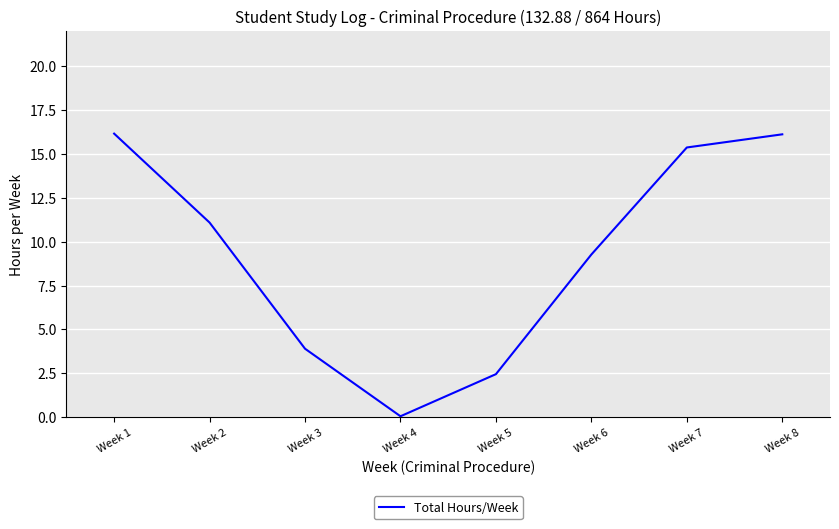

How many distinct data groups are displayed?

1